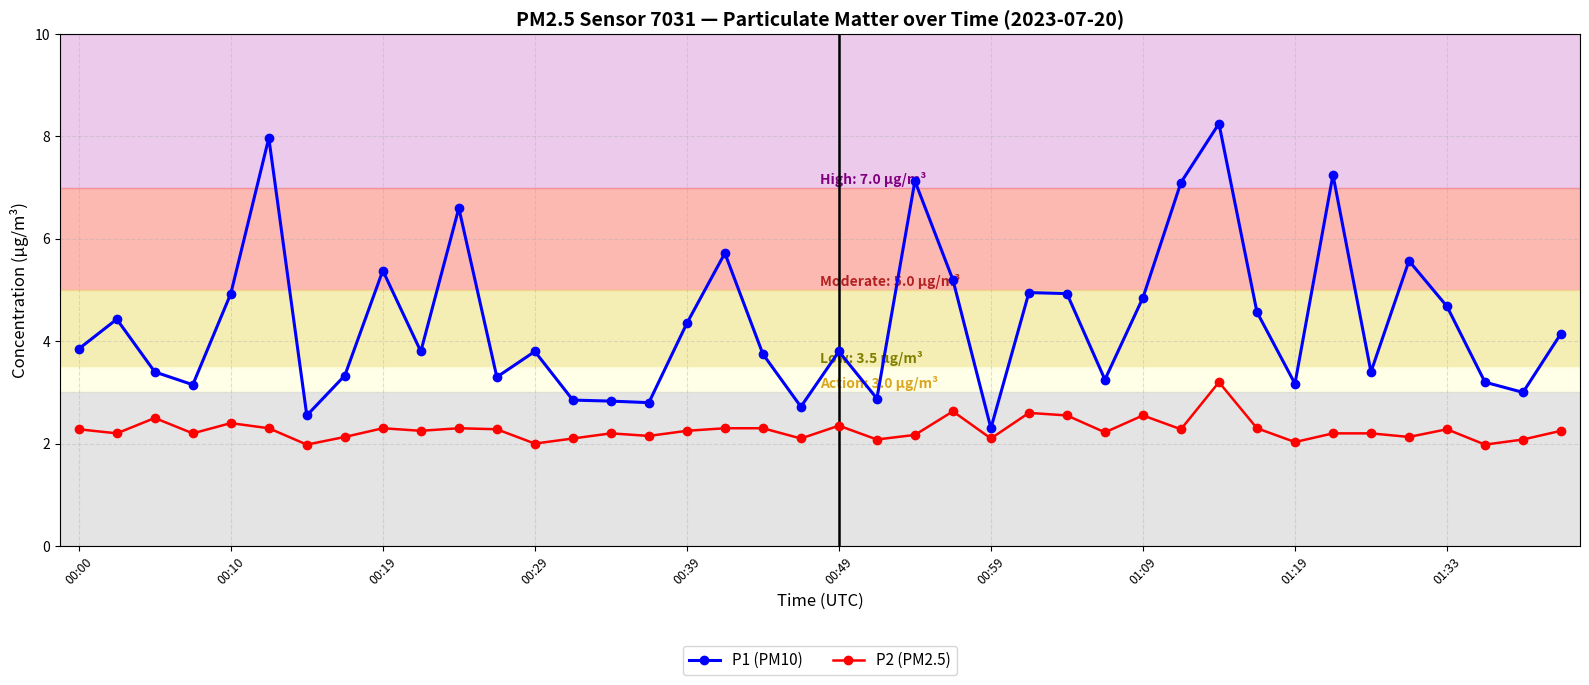

How many series are shown in this chart?

2